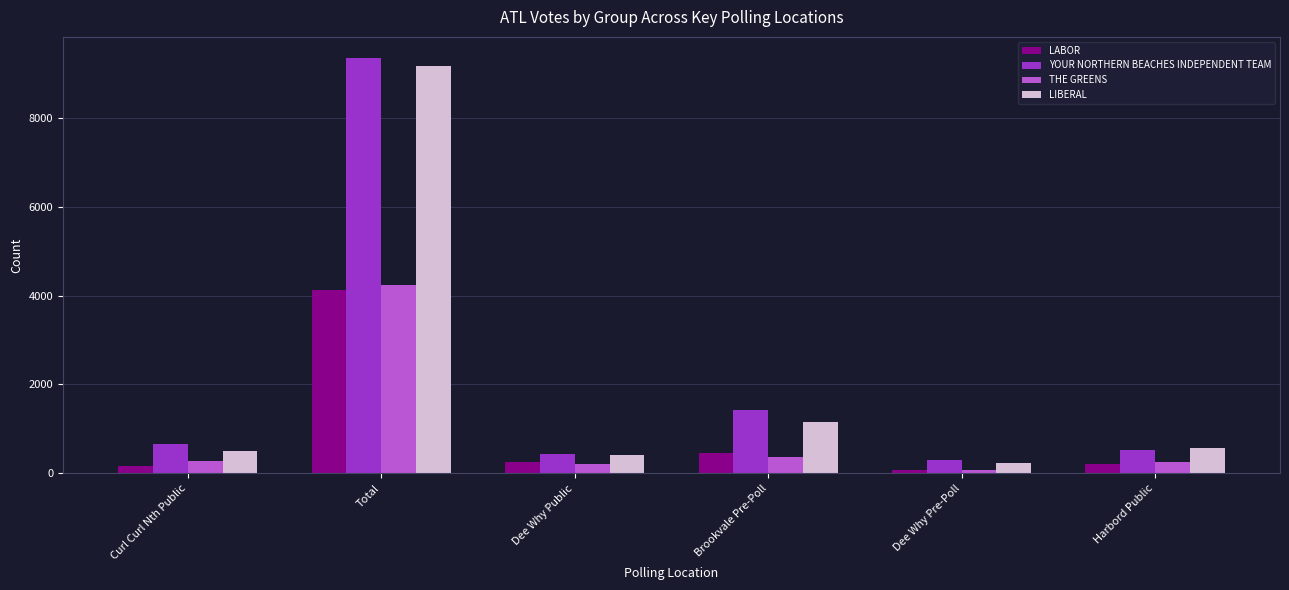

Rank the series by their maximum value, from highest to lowest.

YOUR NORTHERN BEACHES INDEPENDENT TEAM, LIBERAL, THE GREENS, LABOR